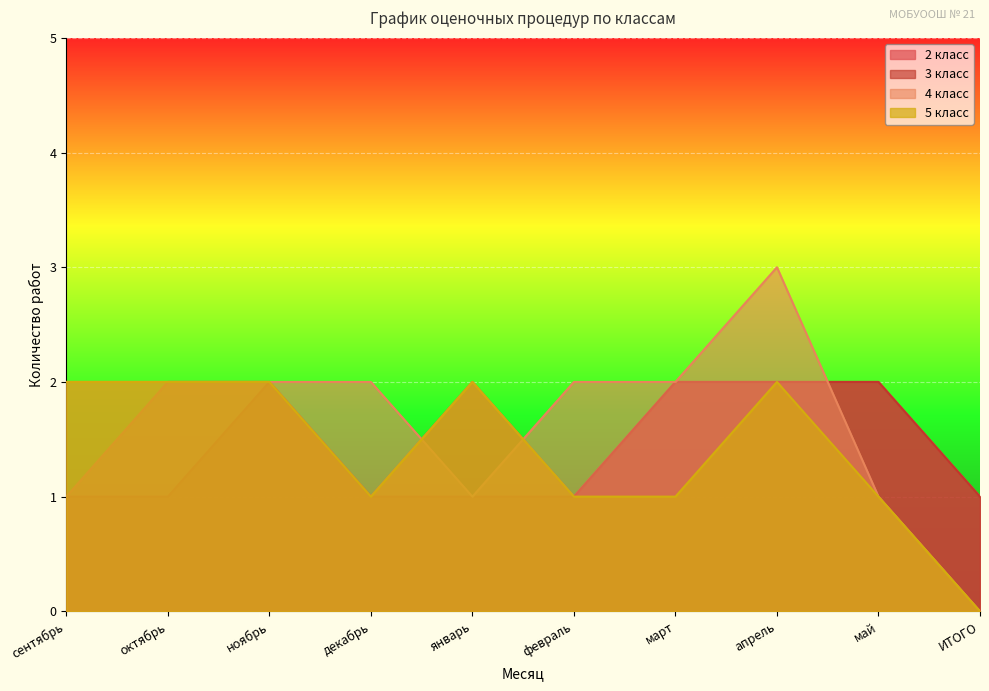

Which series changed the most between апрель and ИТОГО?

4 класс